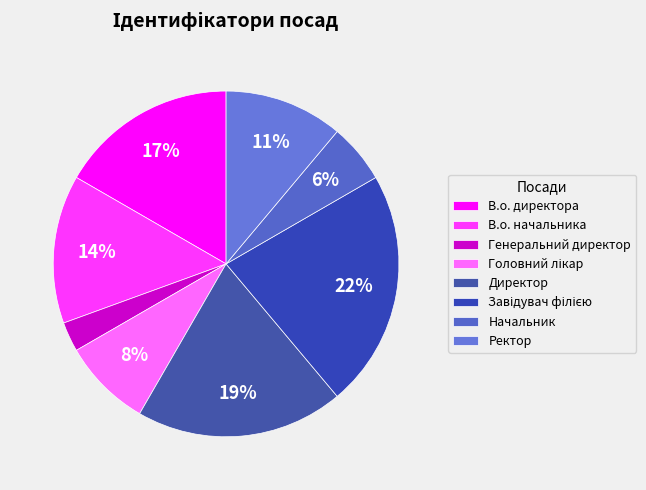

Rank the categories by value from highest to lowest.

Завідувач філією, Директор, В.о. директора, В.о. начальника, Ректор, Головний лікар, Начальник, Генеральний директор